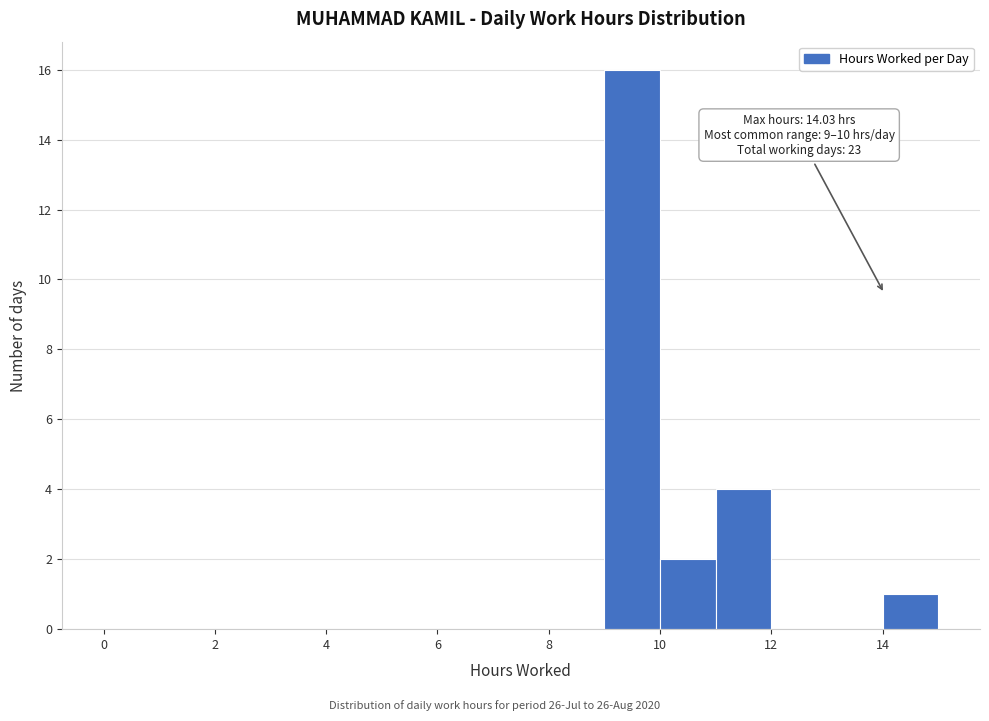

Which range on the x-axis has the tallest bar?

9 to 10